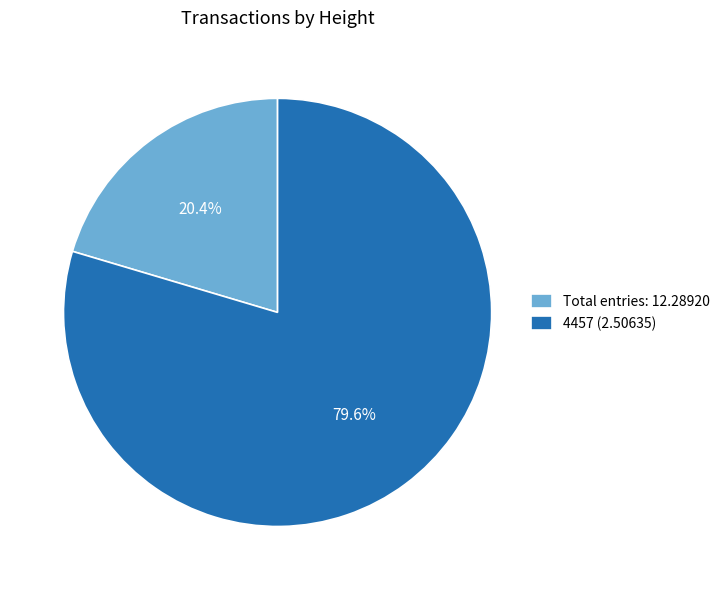

Rank the categories by value from highest to lowest.

4457 (2.50635), Total entries: 12.28920